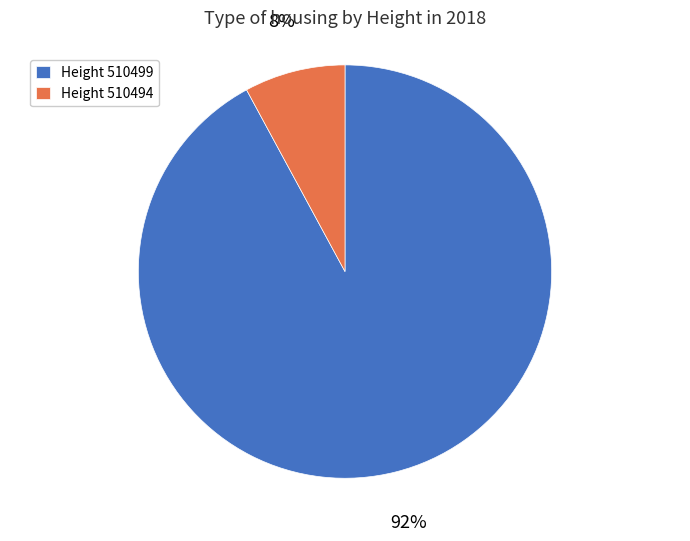

Which has a higher value, Height 510499 or Height 510494?

Height 510499